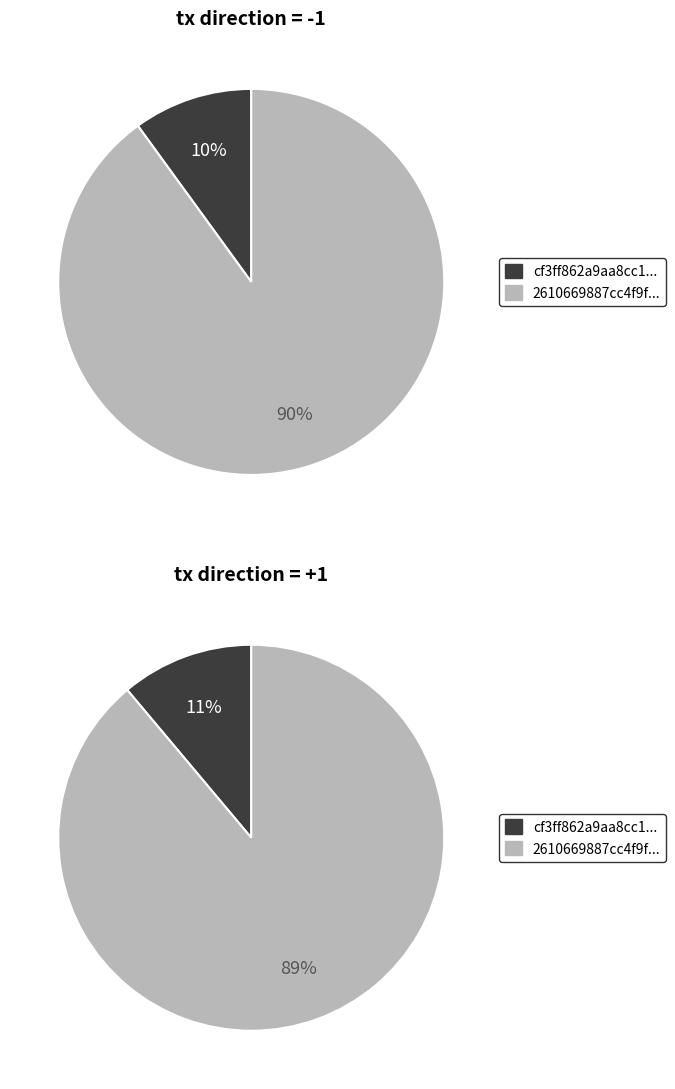

How many slices are in this pie chart?

2